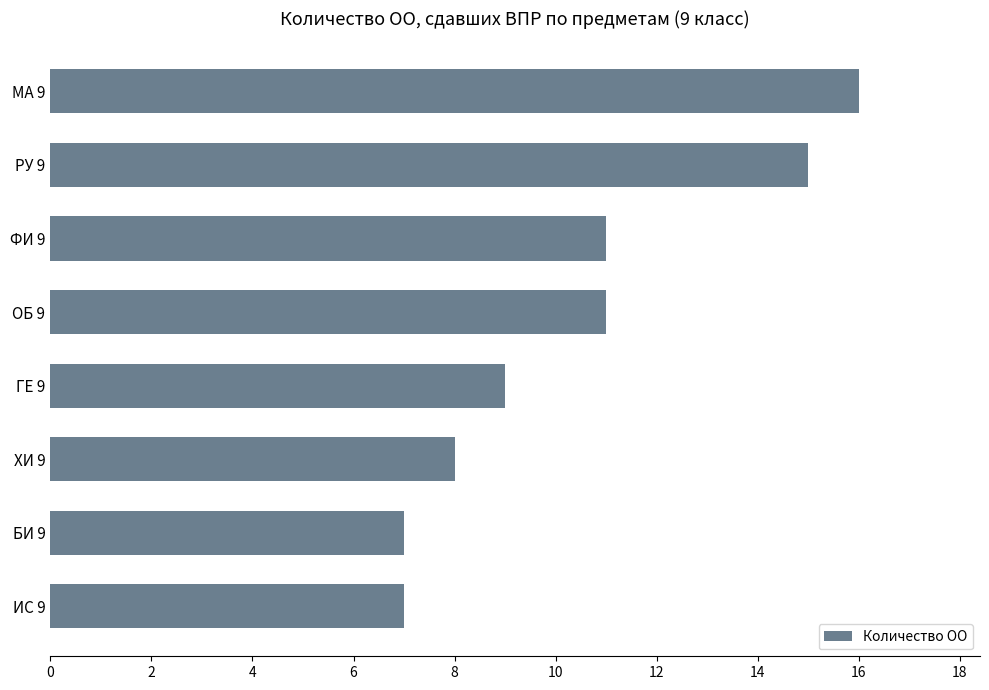

Reading bottom to top, extract all data points from this chart.

ИС 9=7	БИ 9=7	ХИ 9=8	ГЕ 9=9	ОБ 9=11	ФИ 9=11	РУ 9=15	МА 9=16